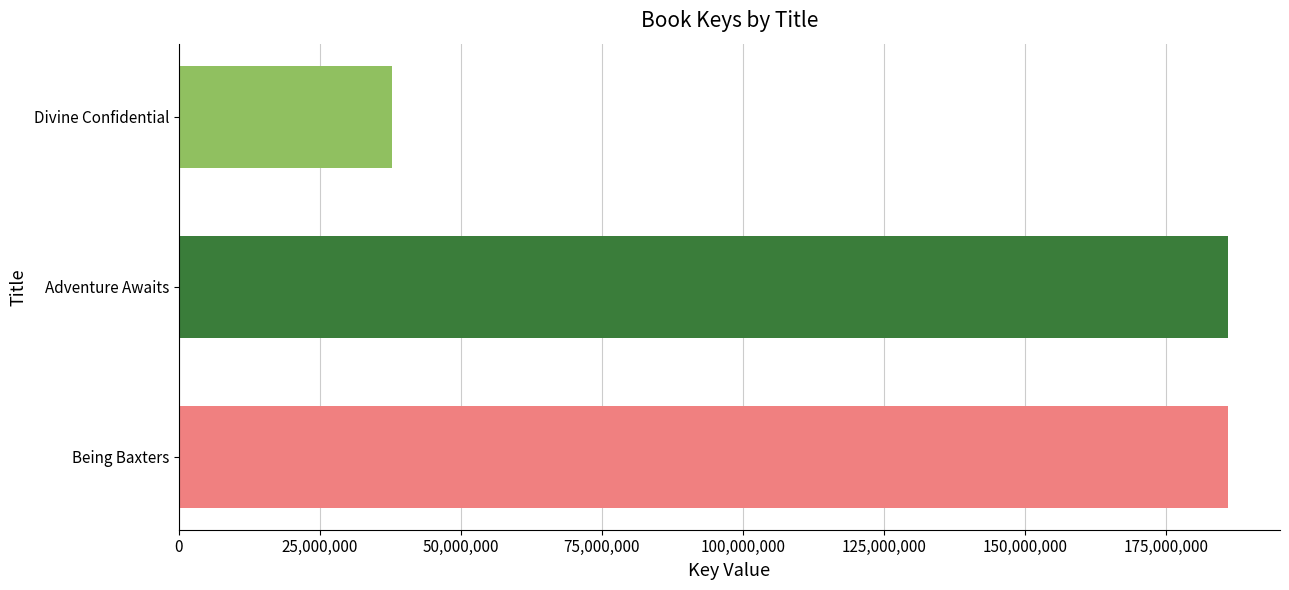

How many distinct data groups are displayed?

3